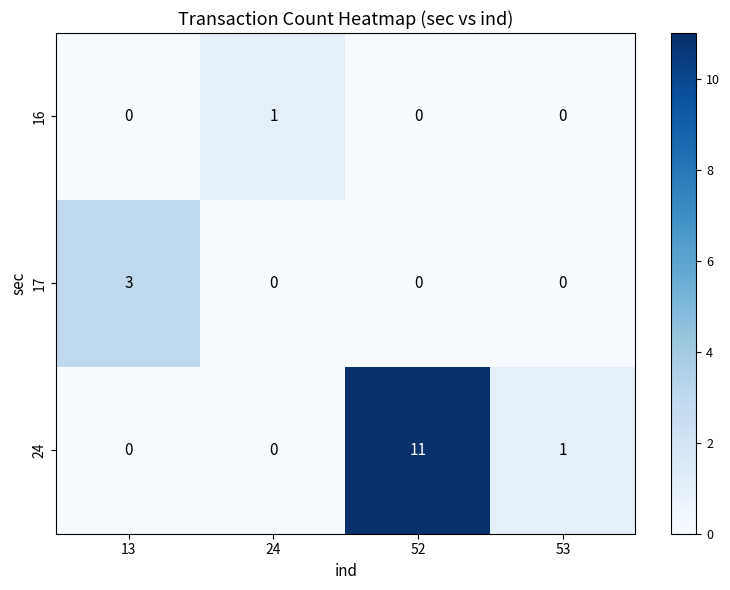

How many positive values does the 24 series have?

2